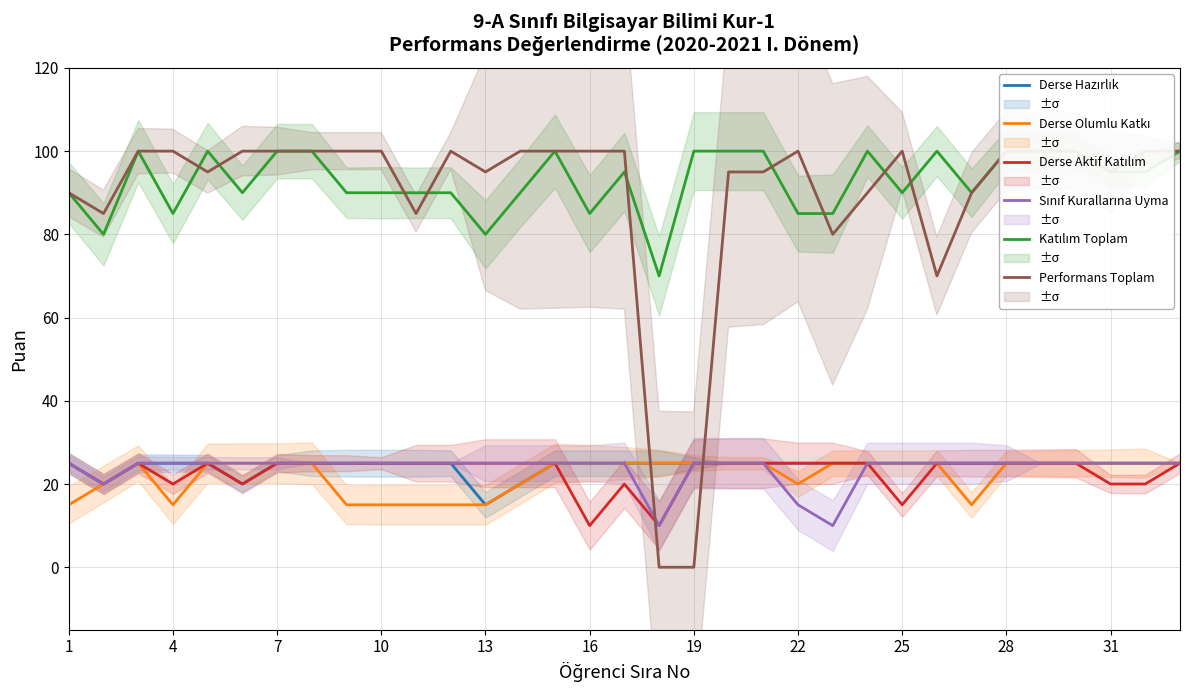

How many interior local valleys does the Performans Toplam series have?

7